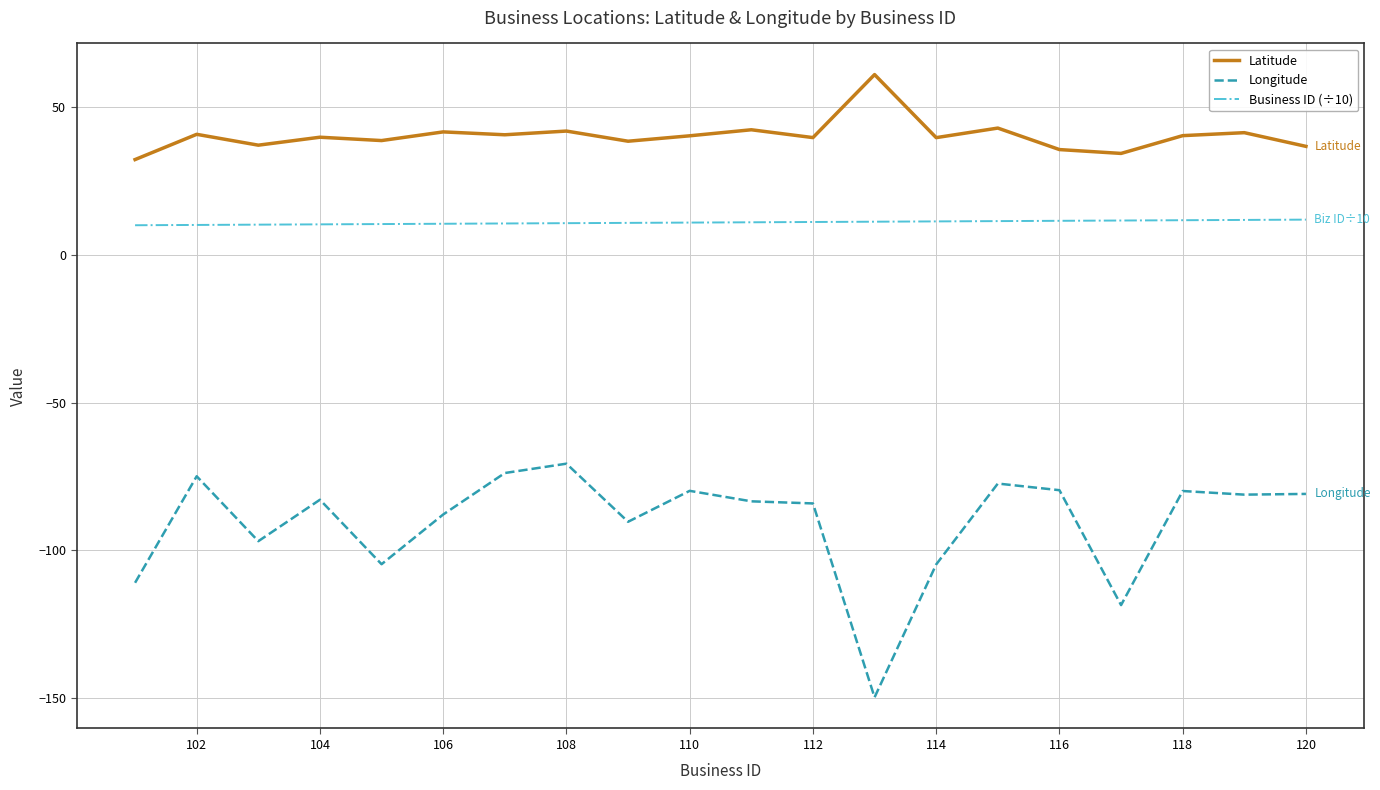

What is the difference between the maximum and minimum values in the Latitude series?

28.8